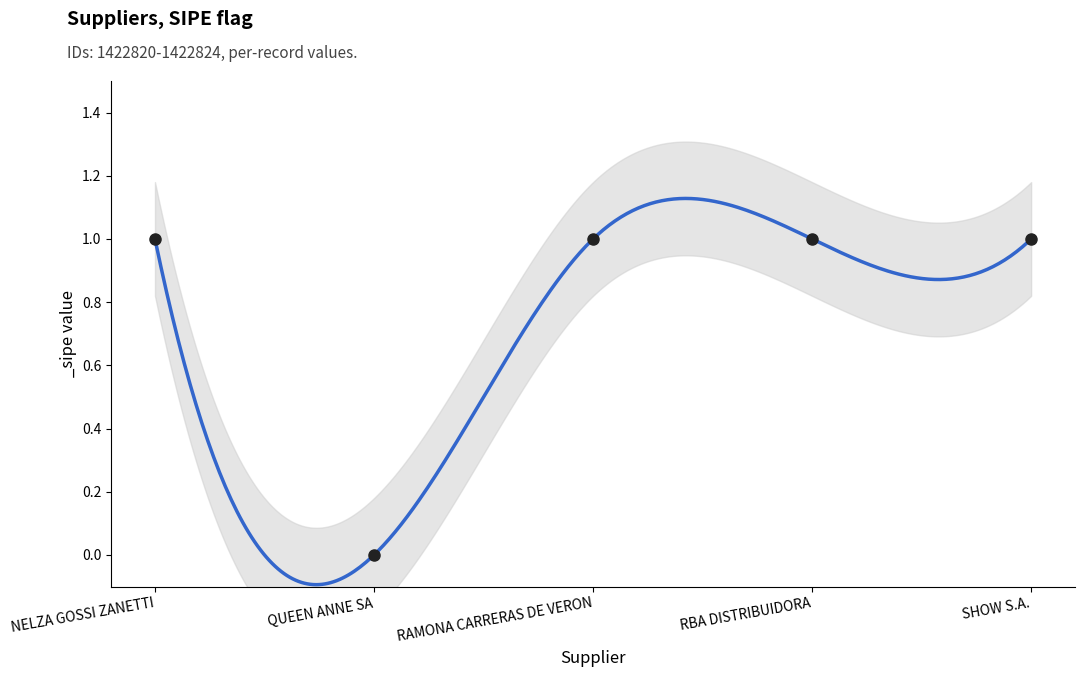

What is the ratio of the value at SHOW S.A. to the value at RBA DISTRIBUIDORA?

1.0